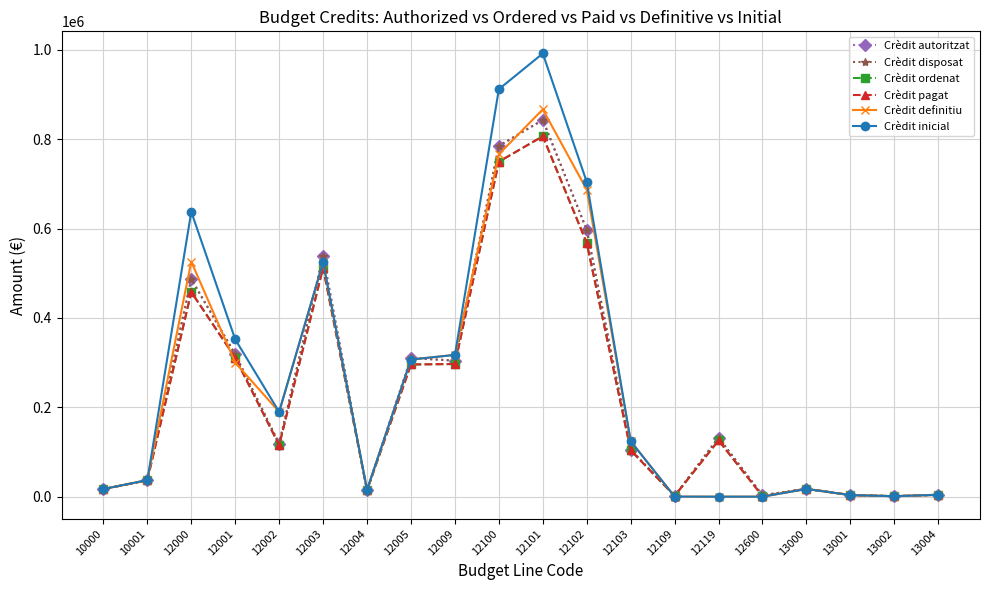

What is the value of the Crèdit ordenat point at the 5th from the left?

115281.1